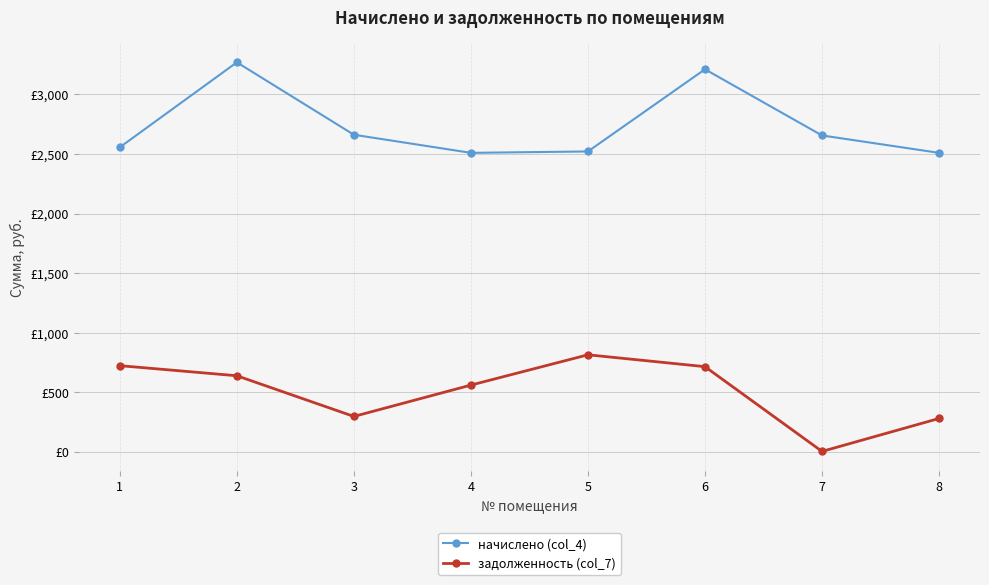

True or false: начислено (col_4) and задолженность (col_7) cross at least once.

False